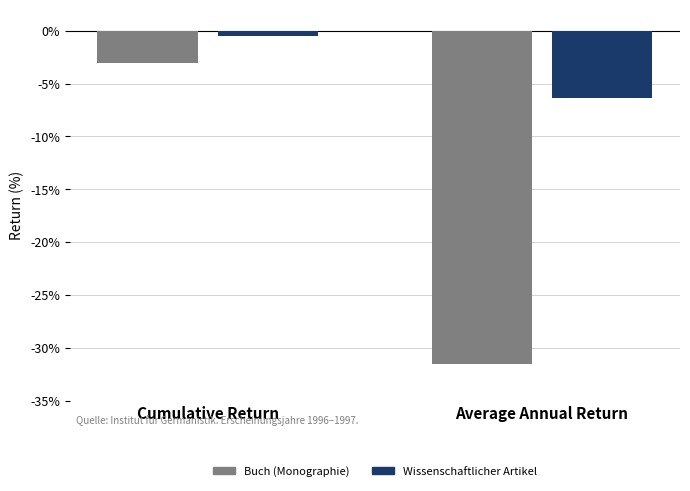

Read the Buch (Monographie) value at Cumulative Return.

-3.0